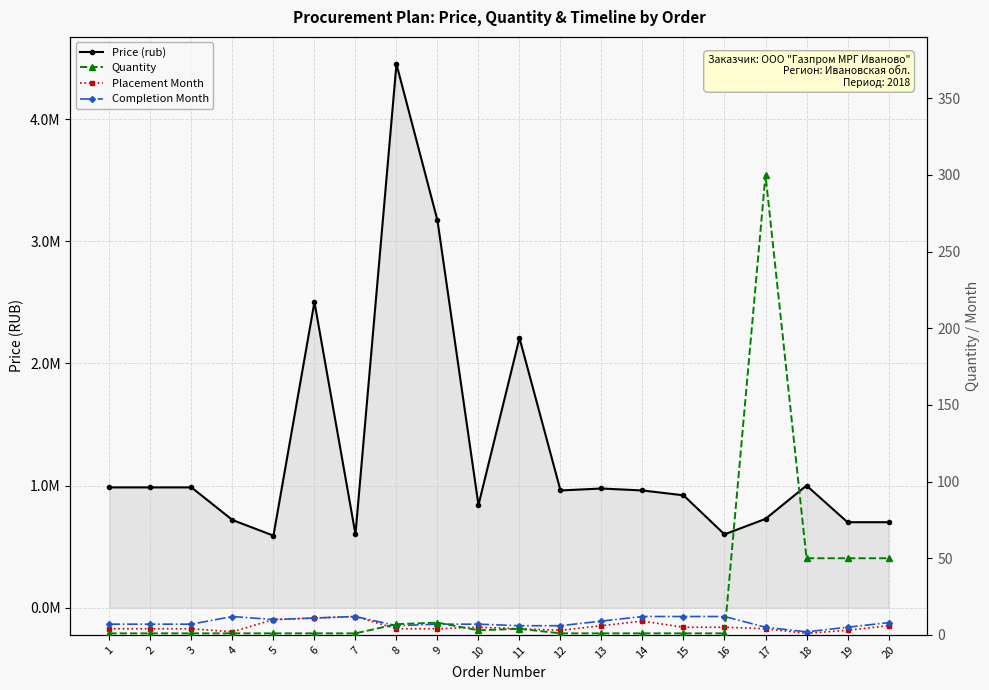

How many categories are shown in the chart?

20